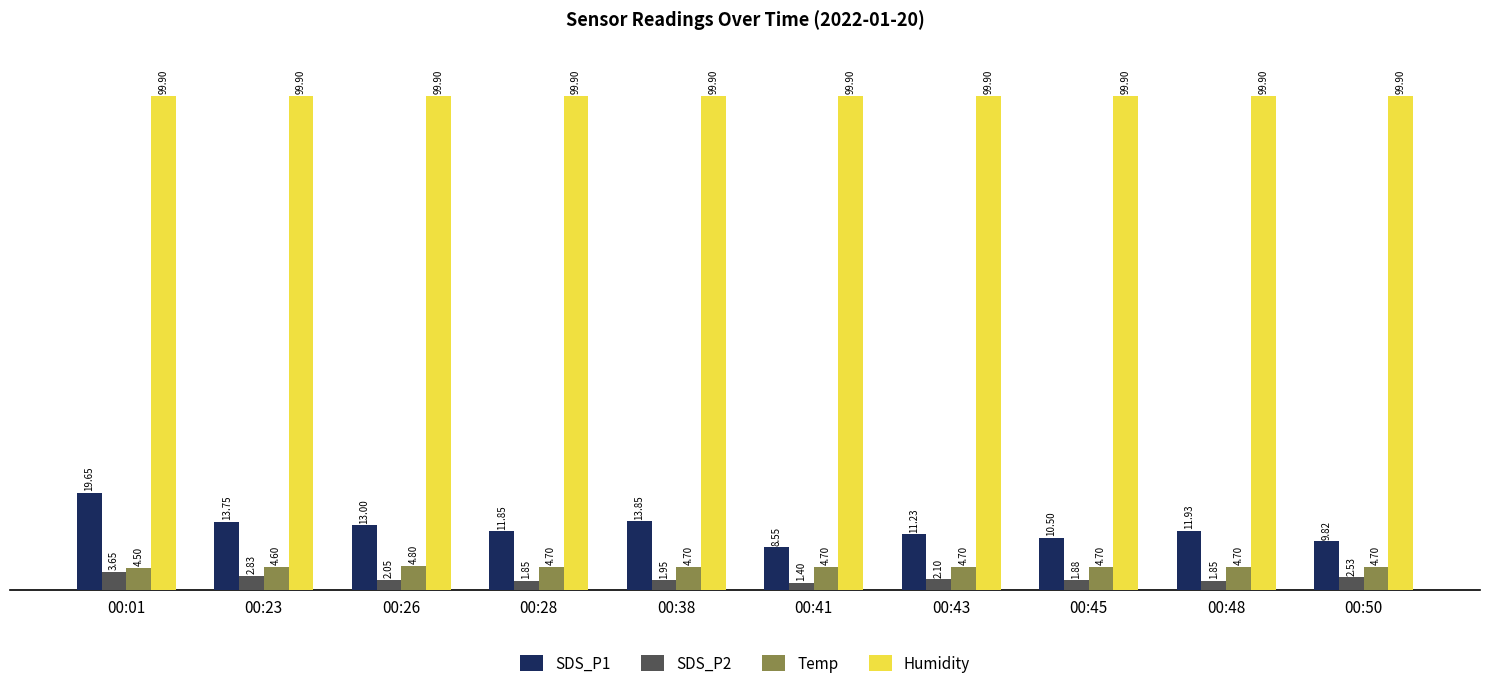

What is the total value across all series at 00:45?

117.0